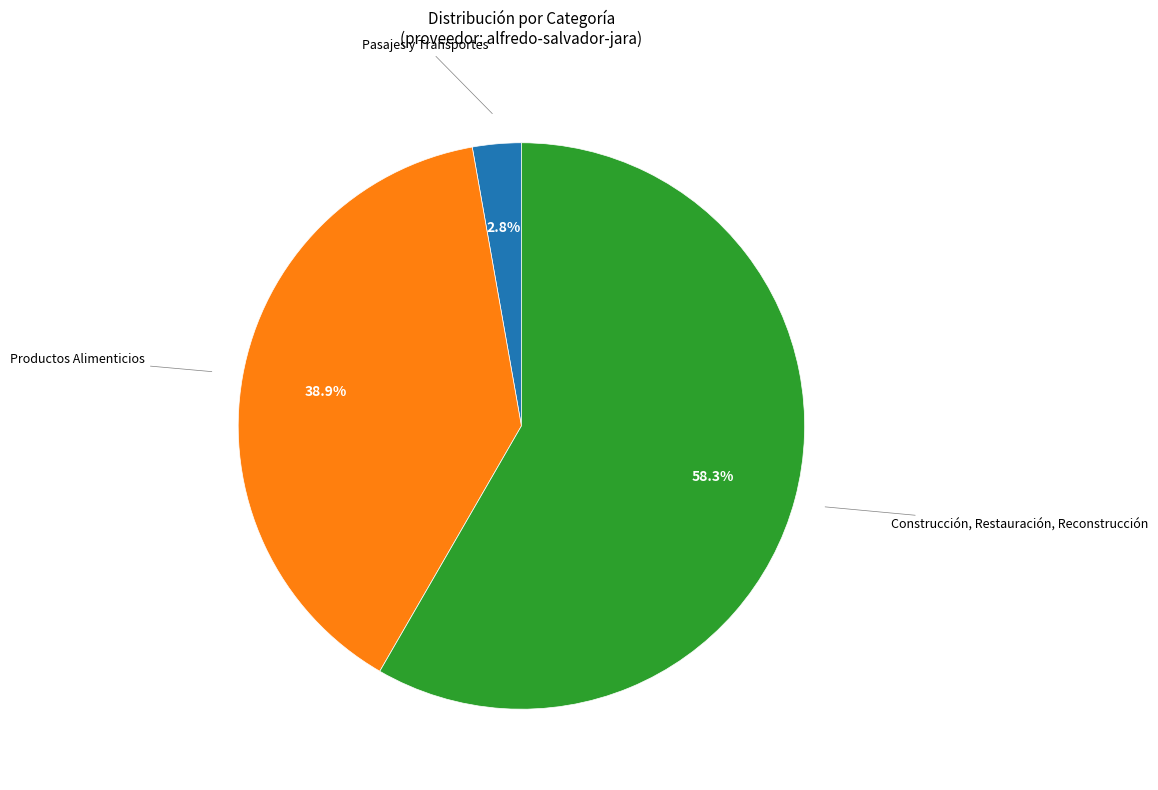

Which category has the smallest portion of the pie?

Pasajes y Transportes